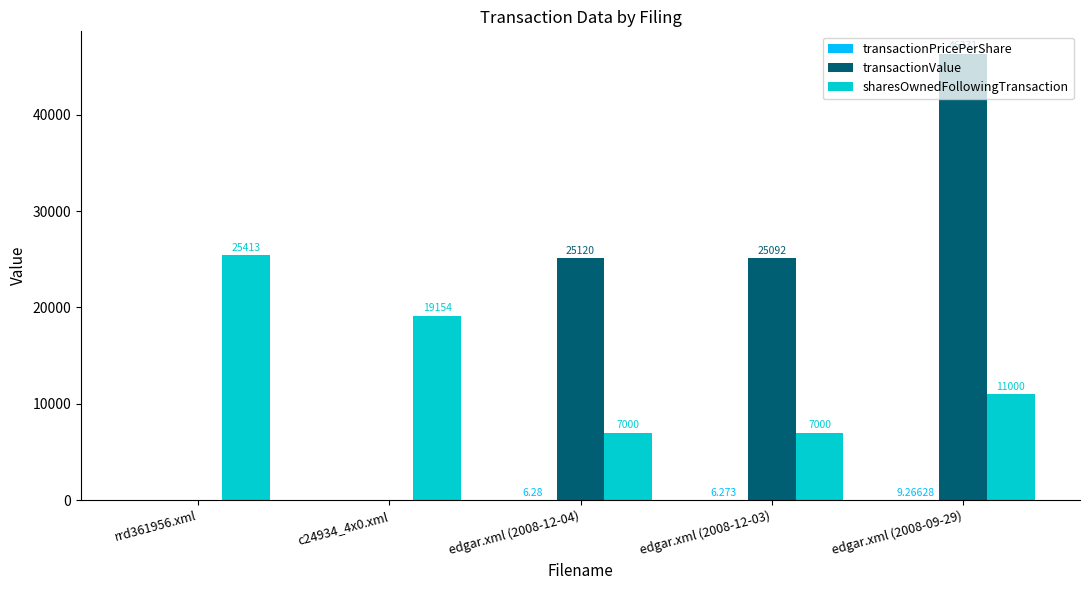

Which series has the largest total across all categories?

transactionValue